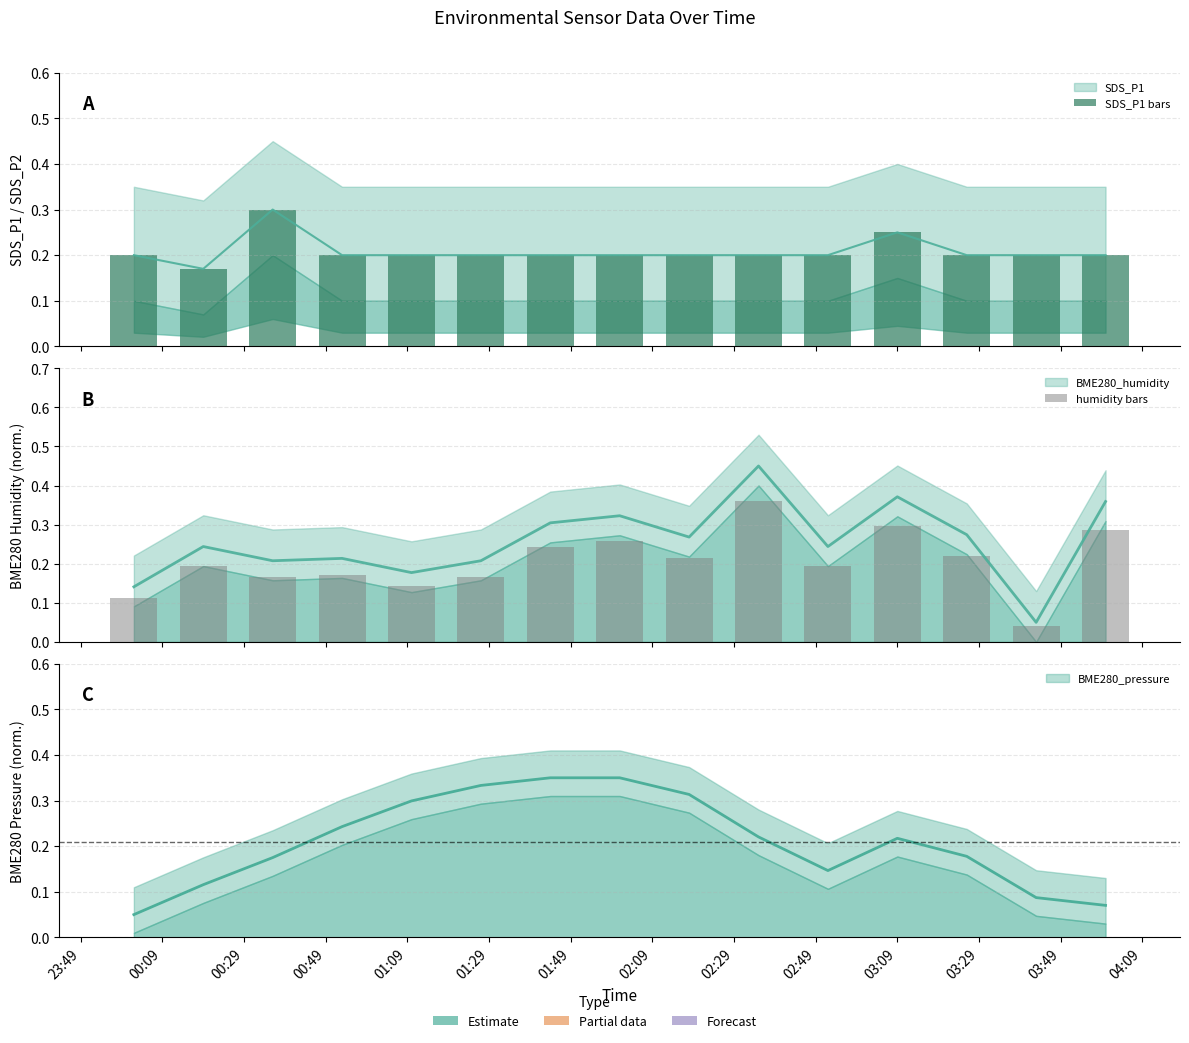

What is the difference between the maximum and minimum values in the SDS_P1 bars series?

0.1